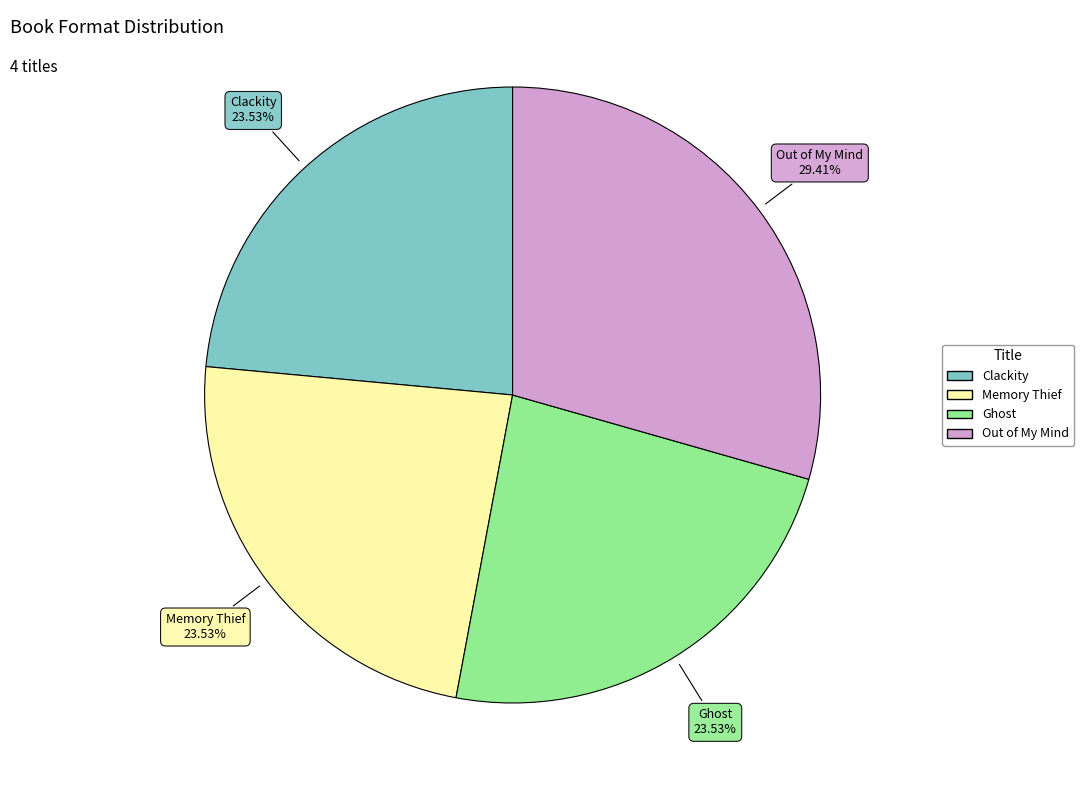

Count the number of slices in the pie.

4